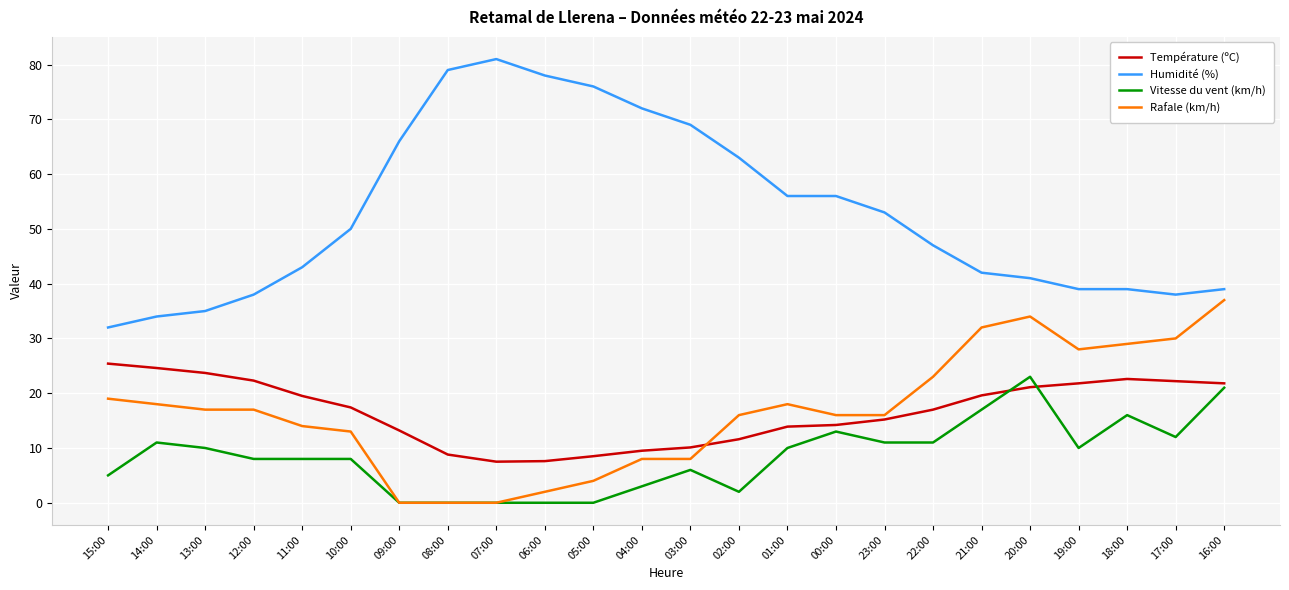

True or false: Humidité (%) and Température (ºC) intersect in this chart.

False